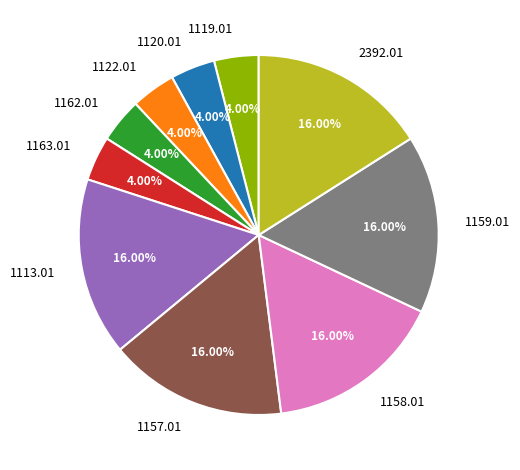

How many slices are in this pie chart?

10